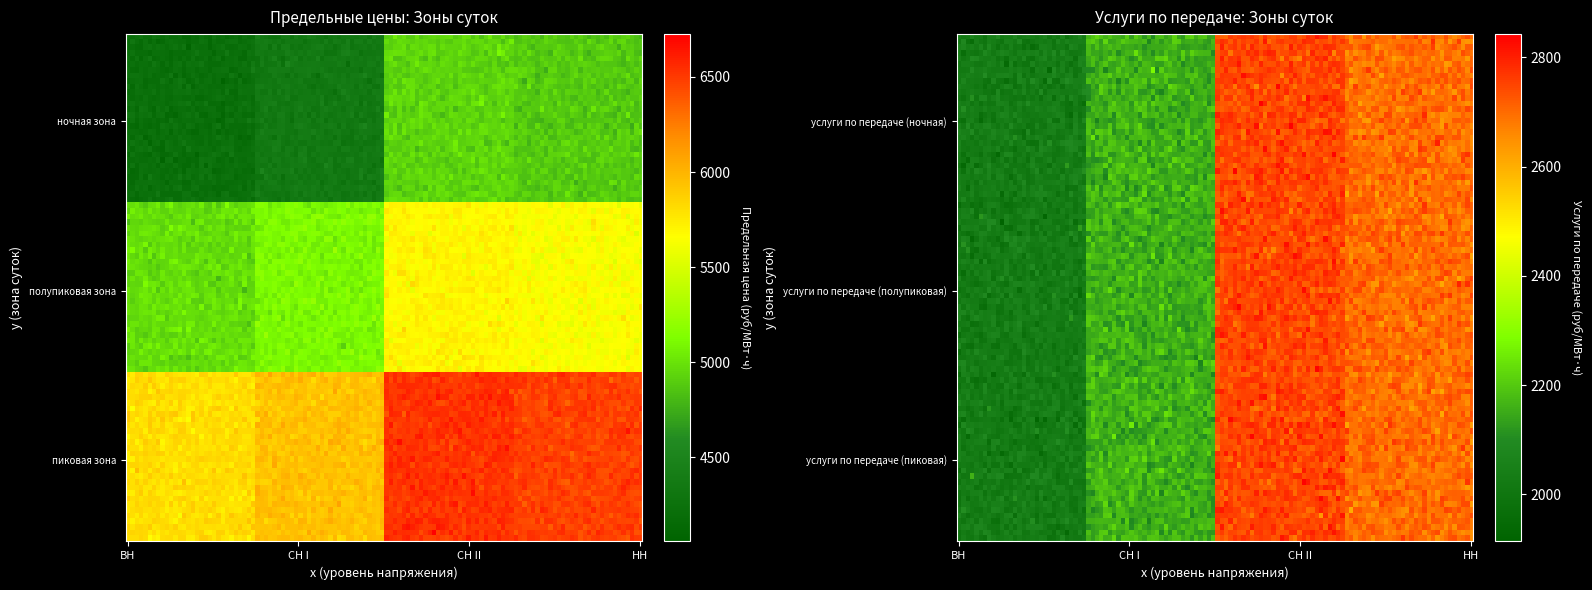

At which category does the chart reach its minimum across all series?

ВН